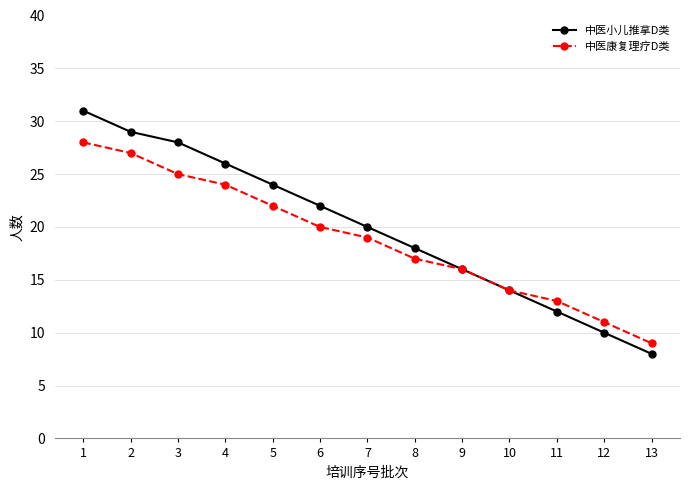

Which category has the highest value in the 中医小儿推拿D类 series?

1